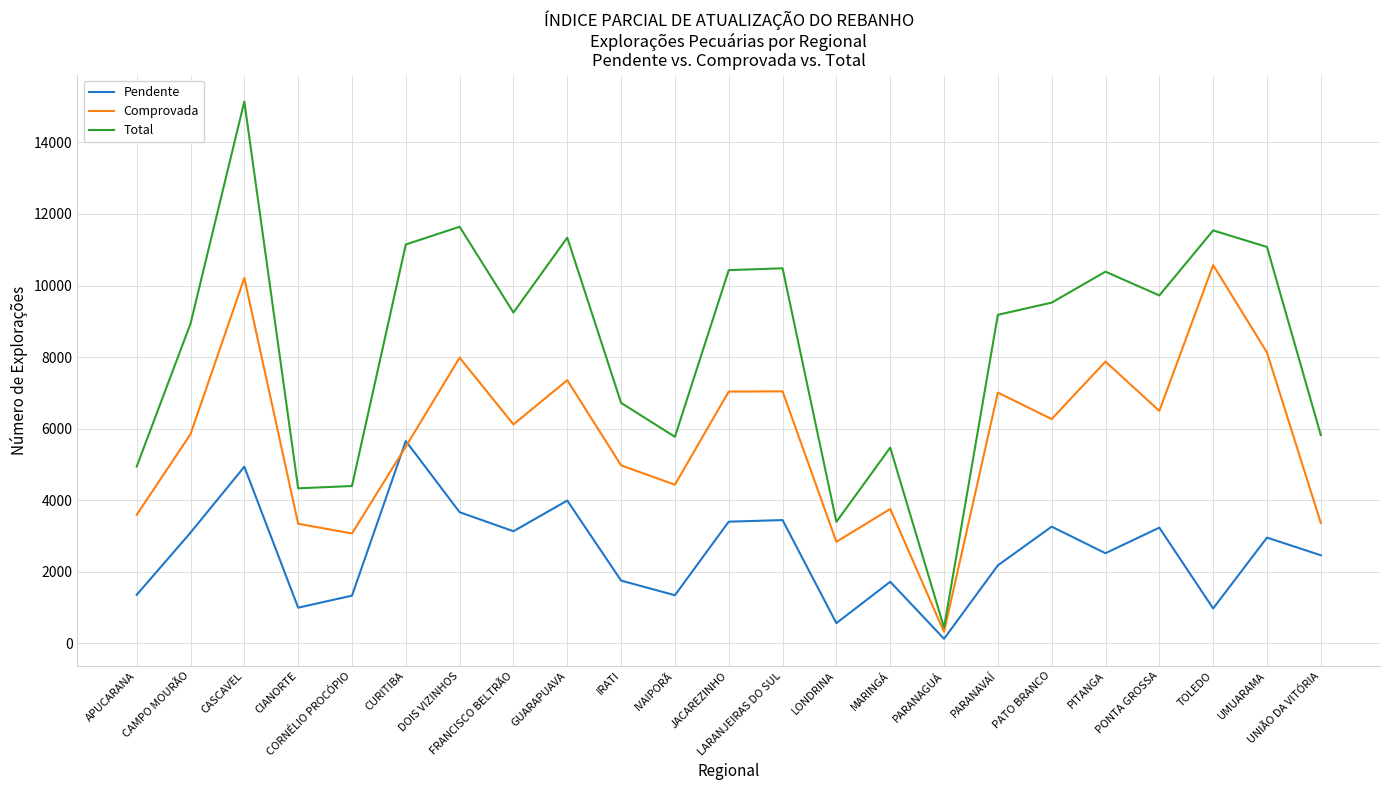

What is the minimum value for Total?

434